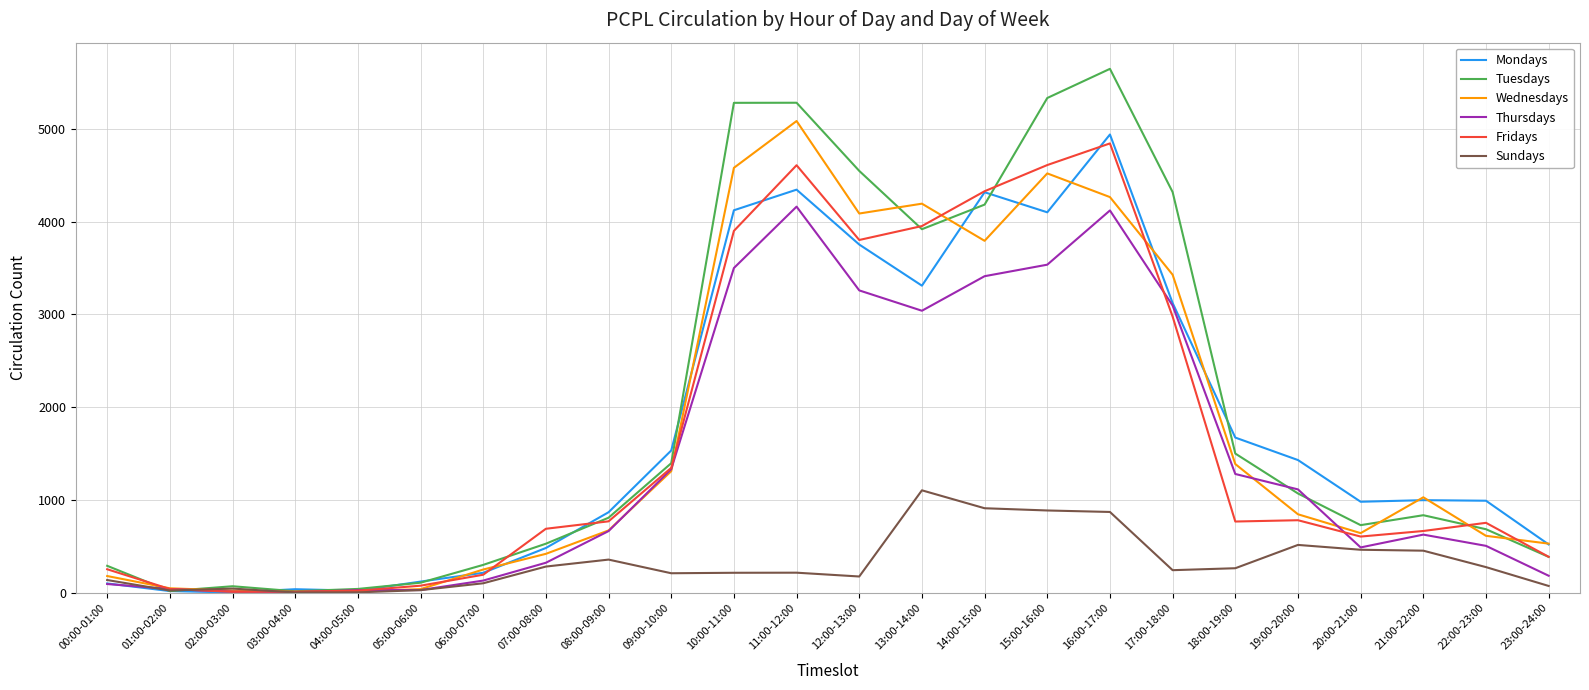

What is the maximum value for Sundays?

1106